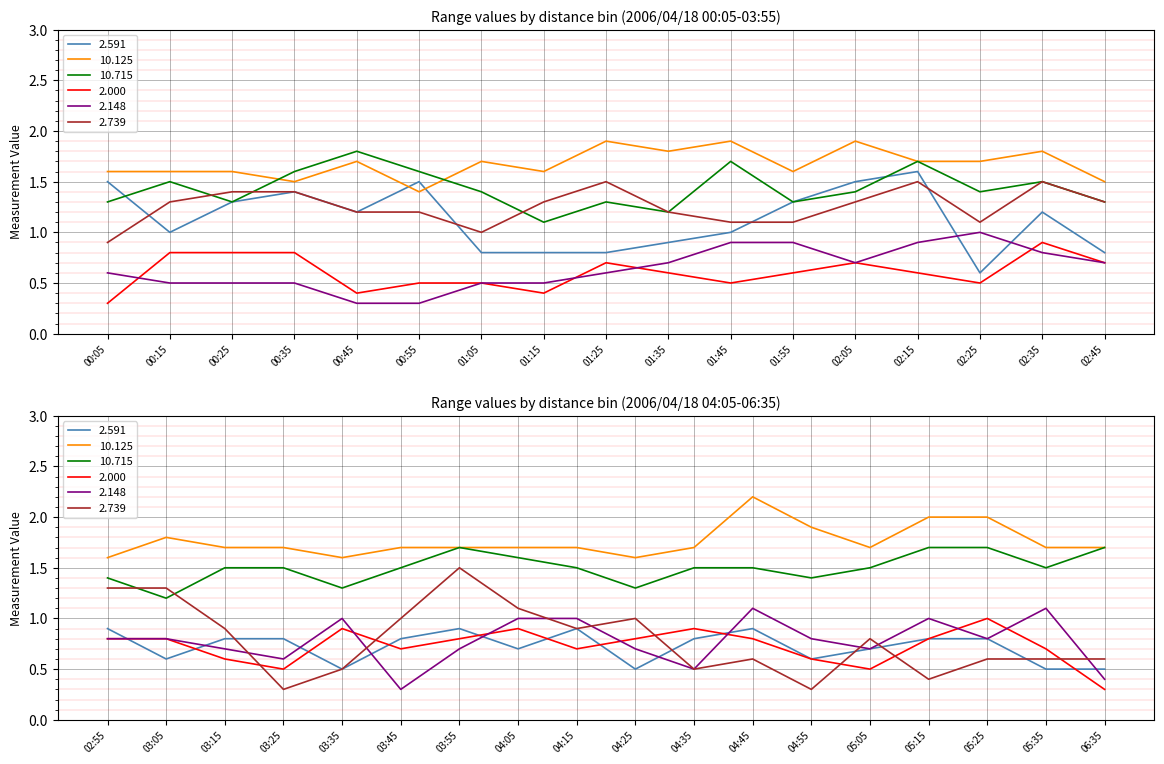

True or false: 2.148 and 2.000 intersect in this chart.

True